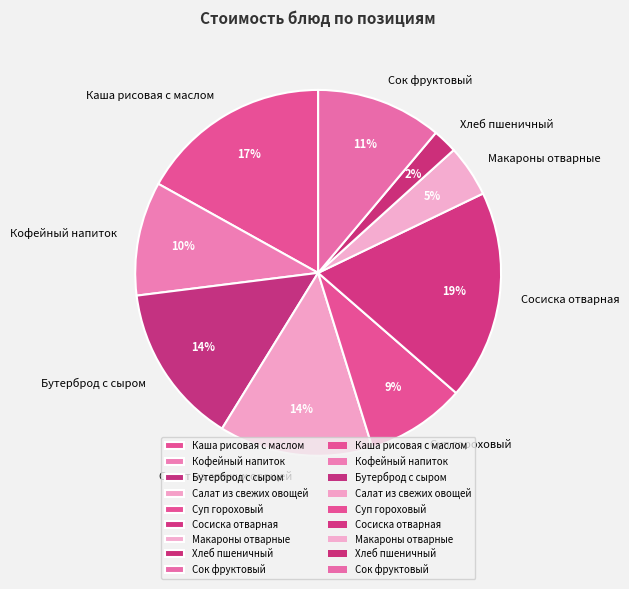

What is the smallest slice in the pie chart?

Хлеб пшеничный